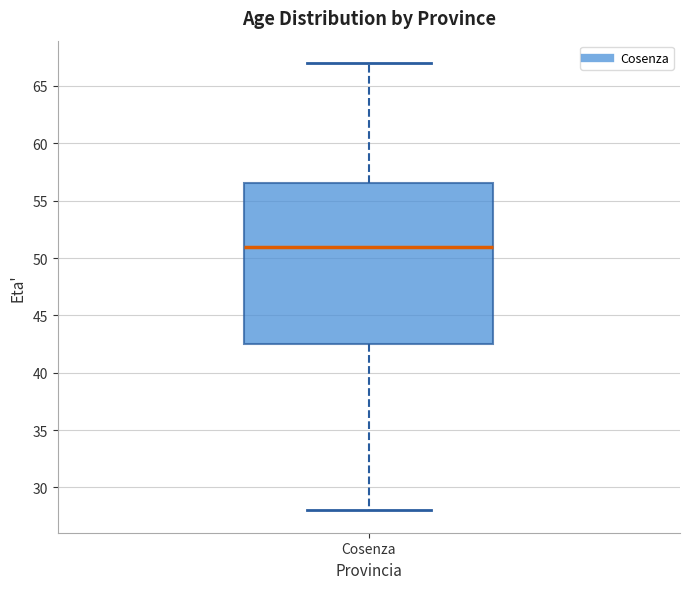

Where is the lower edge of the box for Cosenza on the y-axis? The values are not printed on the chart, so give them approximately, as read against the axis.

42.5